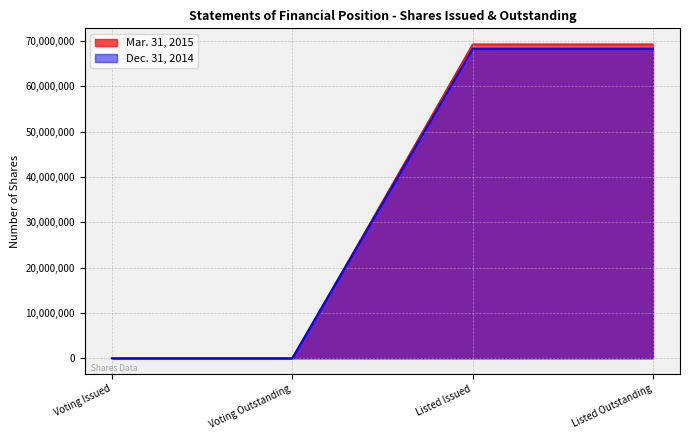

The Dec. 31, 2014 series shows 5.2 at Voting Issued. True or false?

True